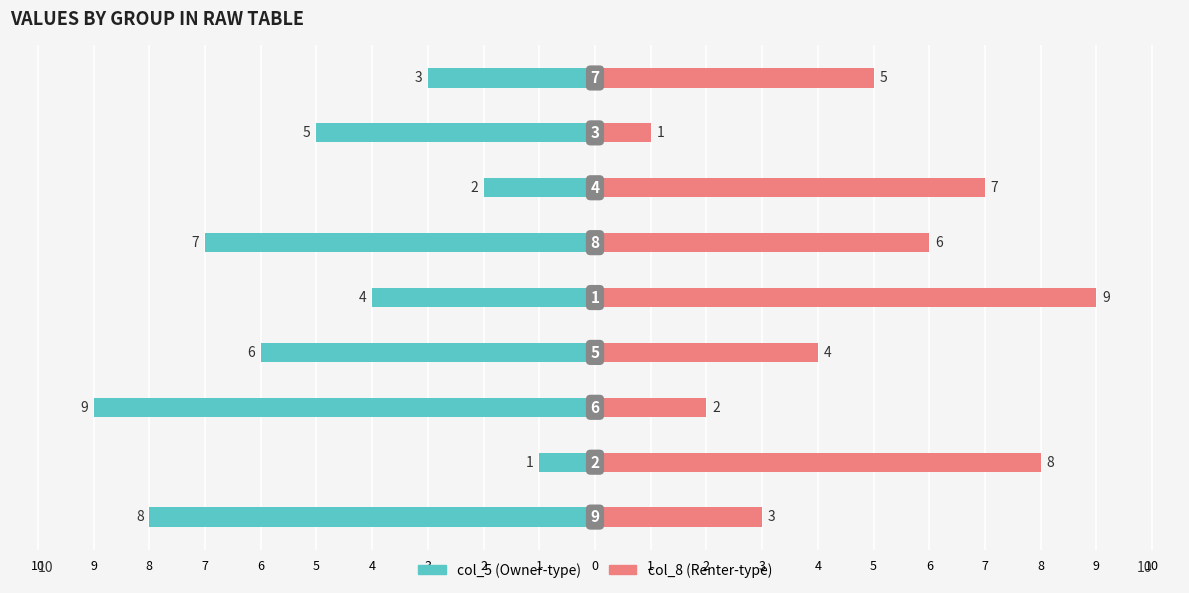

Which series has the largest range (max minus min)?

col_5